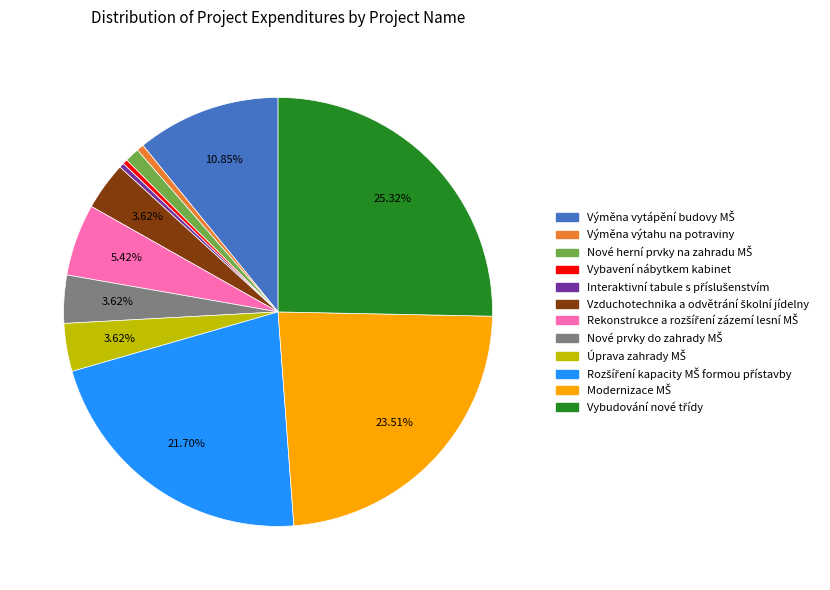

Is there a majority slice in this chart?

No